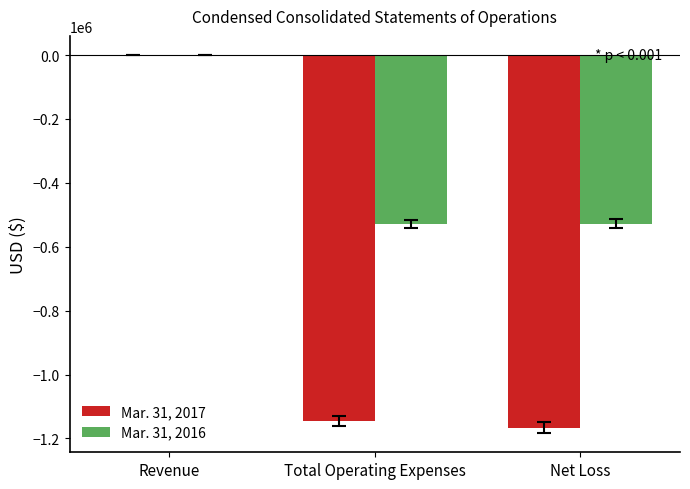

At which label does Mar. 31, 2017 reach its peak?

Revenue